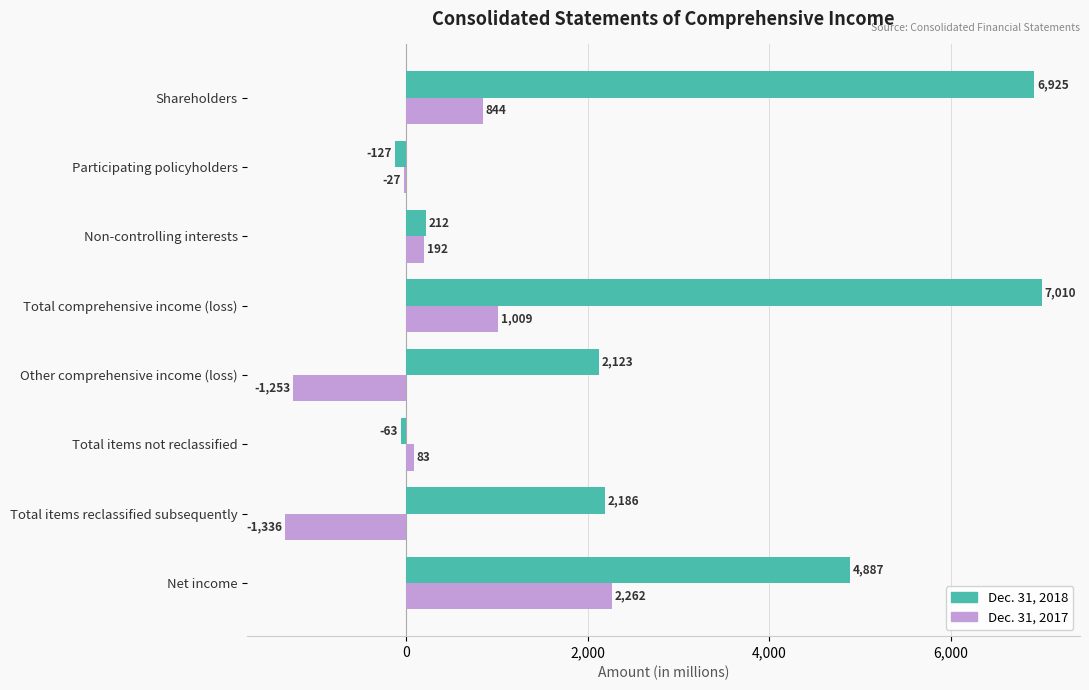

The value of Dec. 31, 2017 at Net income is 2262. True or false?

True